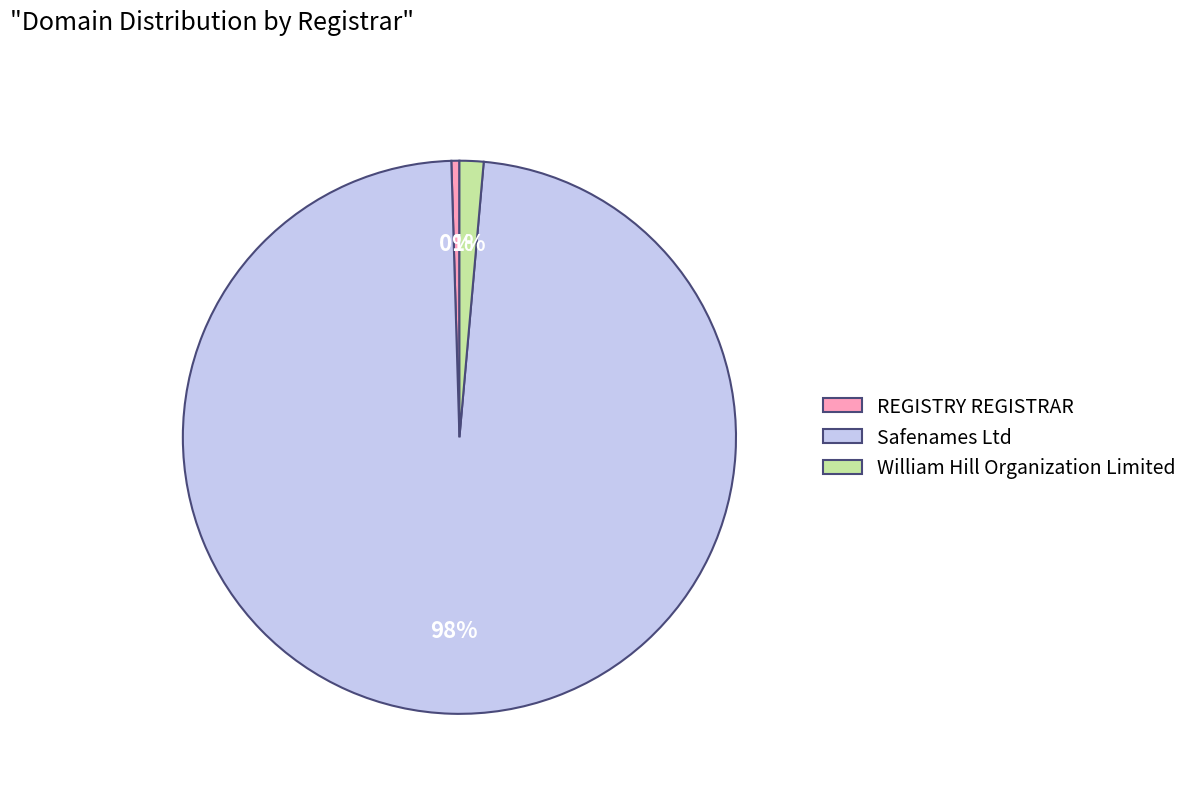

To the nearest percent, what is the combined percentage of Safenames Ltd and REGISTRY REGISTRAR?

99%